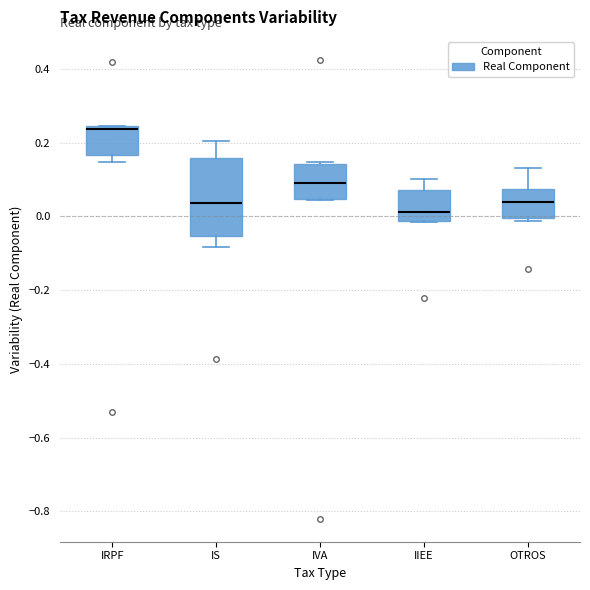

Reading left to right, read every box against the y-axis: the position of its median line, the range the box covers, and the ends of its whiskers. The values are not printed on the chart, so give them approximately, as read against the axis.

IRPF: median 0.24 (just below the box's upper edge), box 0.16 to 0.24, whiskers 0.14 to 0.24
IS: median 0.04, box -0.06 to 0.16, whiskers -0.08 to 0.20
IVA: median 0.10, box 0.04 to 0.14, whiskers 0.04 to 0.14
IIEE: median 0.02, box -0.02 to 0.08, whiskers -0.02 to 0.10
OTROS: median 0.04, box 0.00 to 0.08, whiskers -0.02 to 0.14